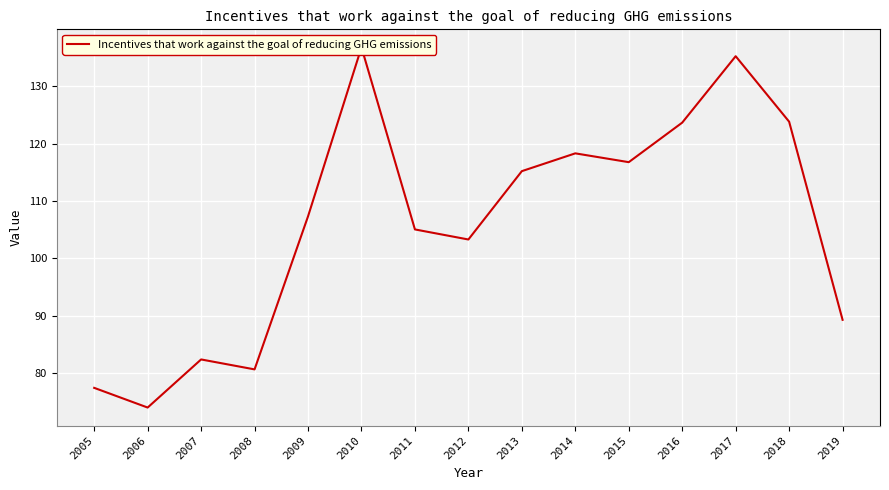

Approximately how many times larger is the value at 2006 compared to 2011?

0.7